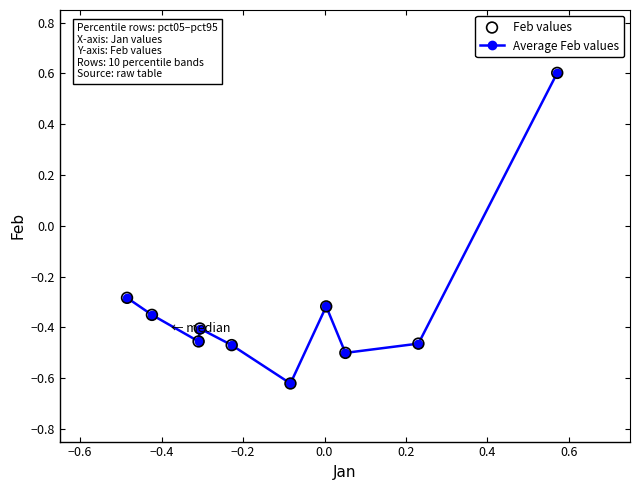

What is the maximum value shown in the chart?

0.6